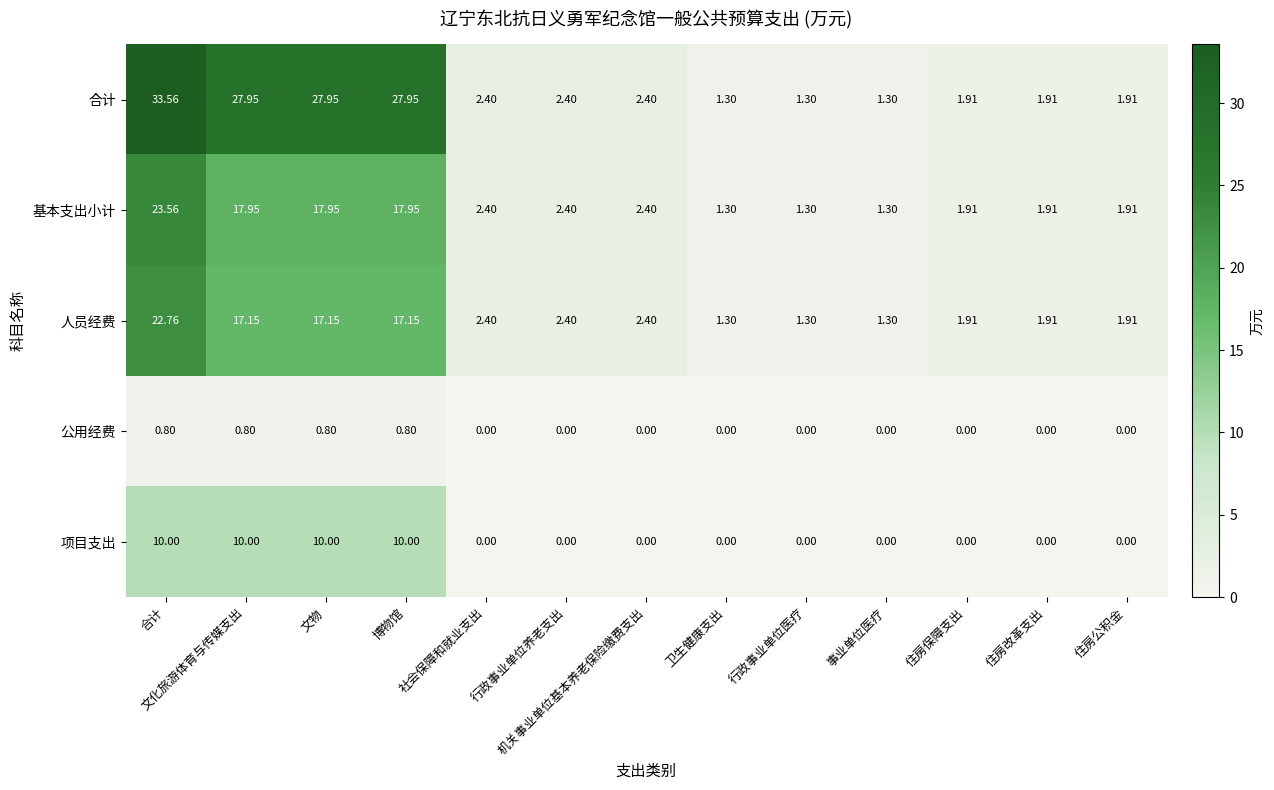

List the series in order of their peak value, lowest first.

公用经费, 项目支出, 人员经费, 基本支出小计, 合计